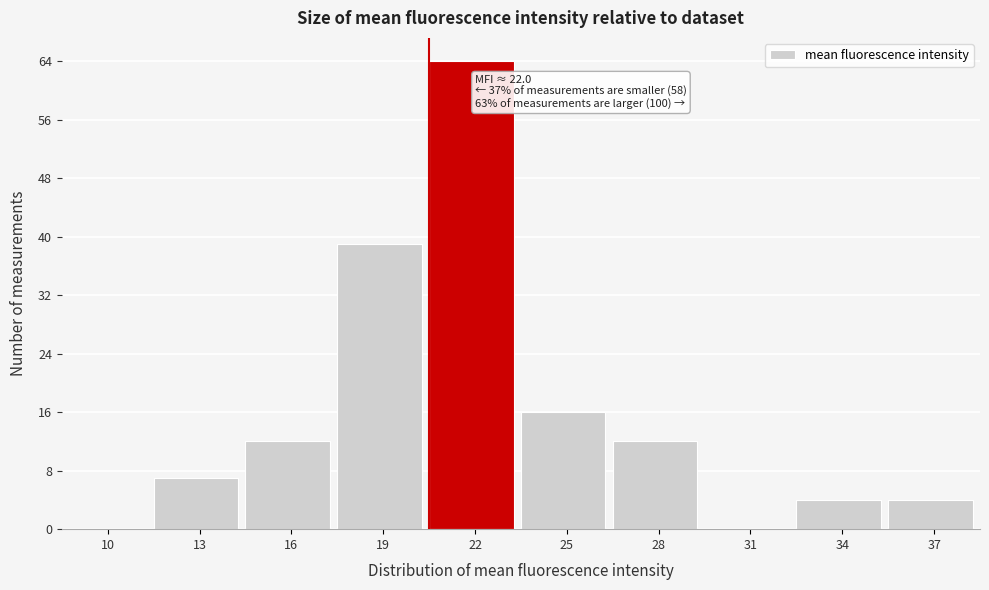

Reading left to right, what are all the values shown in this chart?

10=0	13=7	16=12	19=39	22=64	25=16	28=12	31=0	34=4	37=4